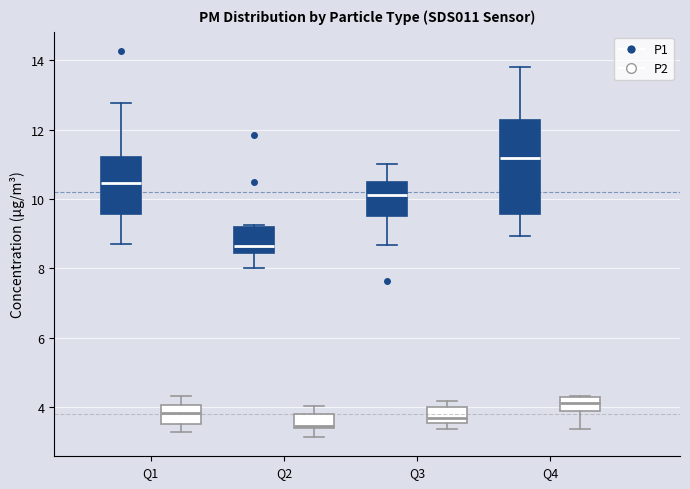

Which box has the lowest median line?

Q2 (P2)